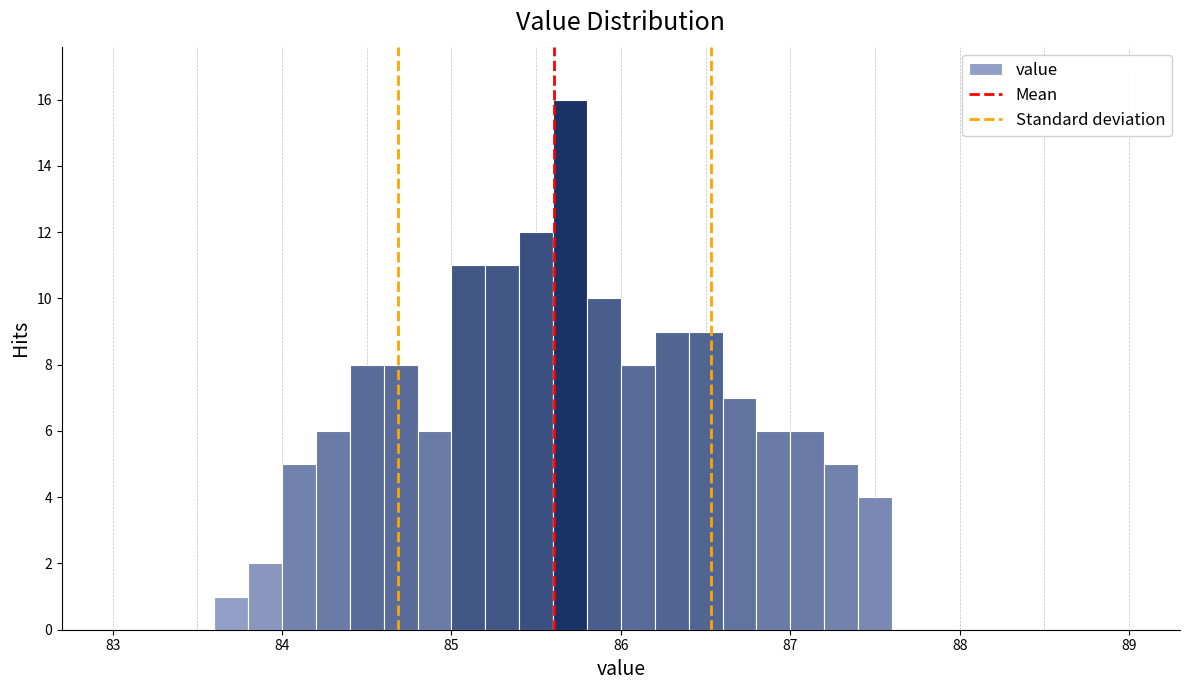

Read against the x-axis, roughly where is the centre of the tallest bar?

85.7